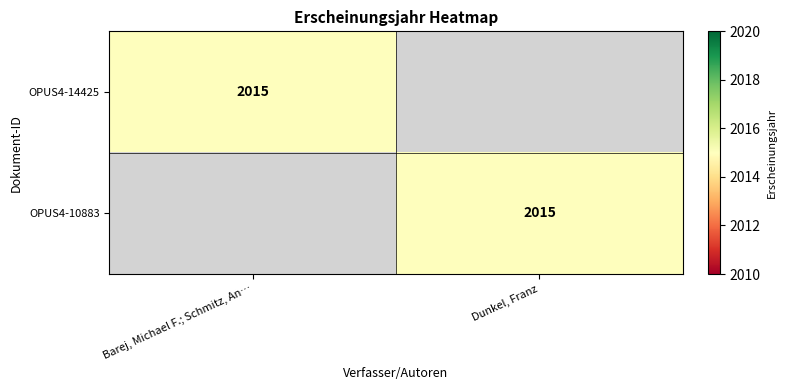

What is the maximum value shown in the chart?

2015